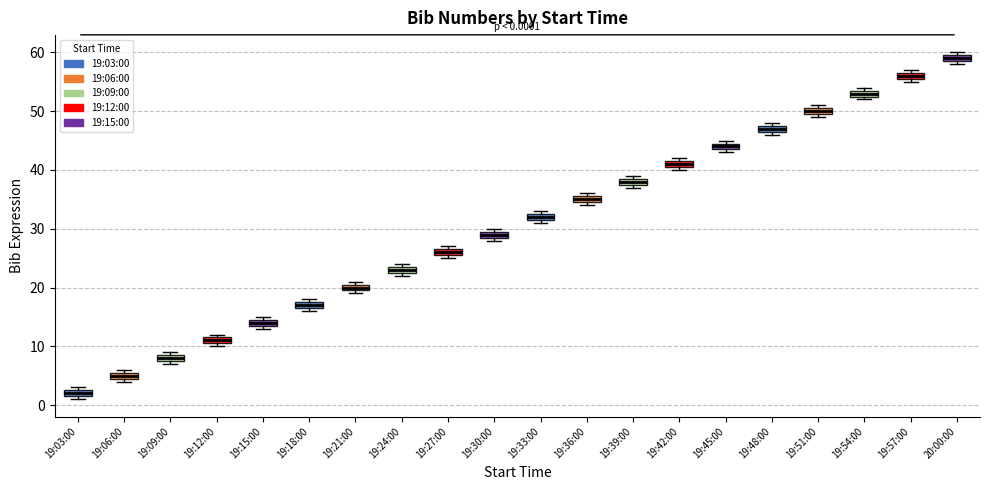

Which box's median line is the highest?

20:00:00